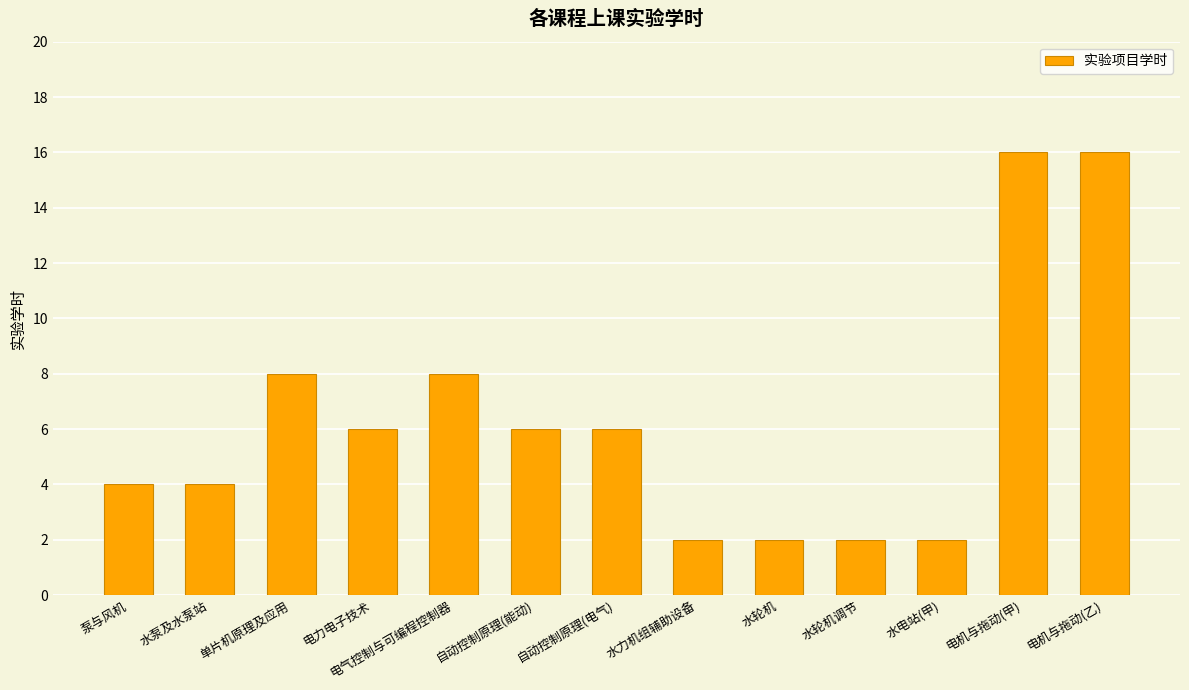

Reading right to left, list all the values displayed in this chart.

电机与拖动(乙)=16	电机与拖动(甲)=16	水电站(甲)=2	水轮机调节=2	水轮机=2	水力机组辅助设备=2	自动控制原理(电气)=6	自动控制原理(能动)=6	电气控制与可编程控制器=8	电力电子技术=6	单片机原理及应用=8	水泵及水泵站=4	泵与风机=4